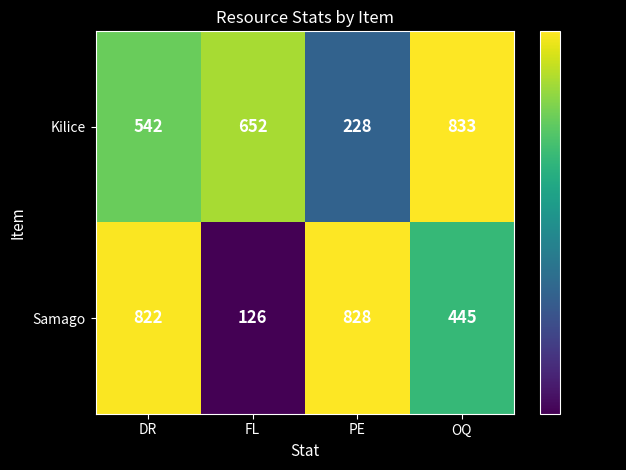

What is the difference between the Samago values at FL and PE?

702